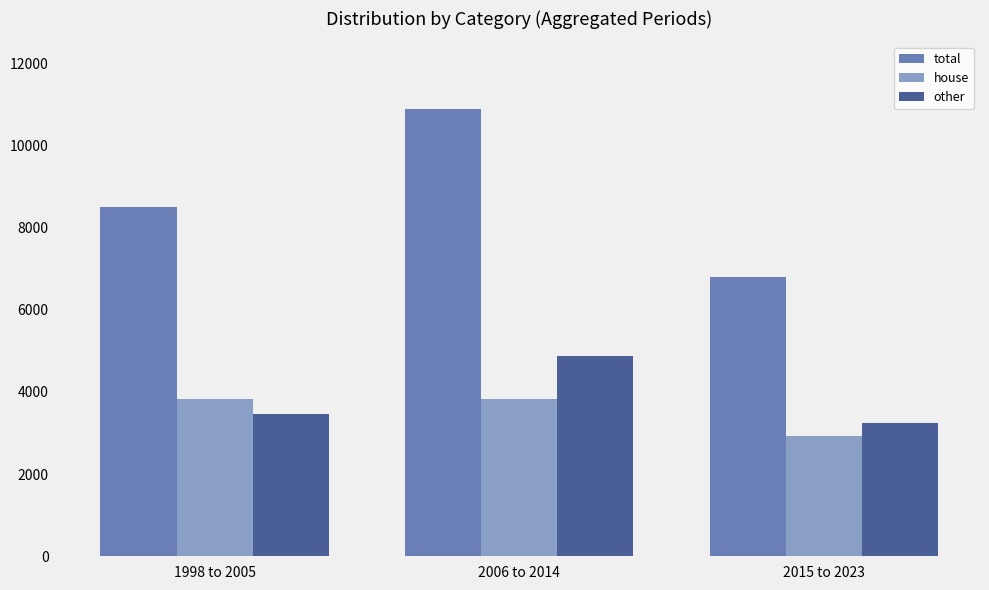

What value does the house series have at 1998 to 2005, to the nearest 100?

3800